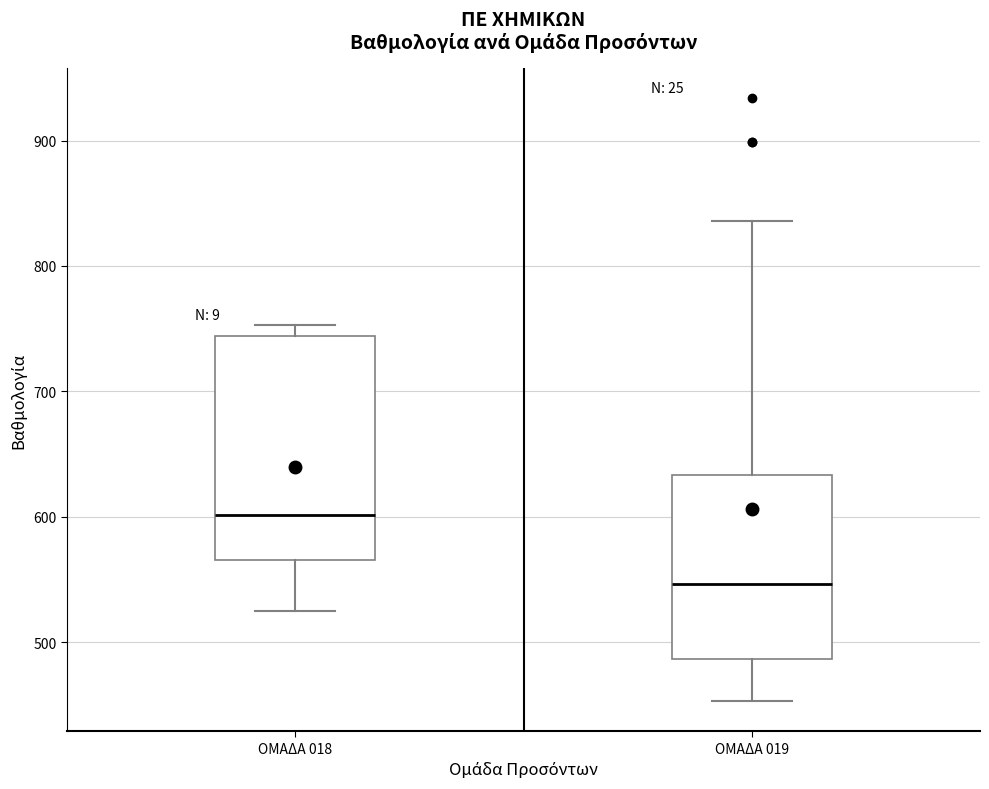

Which box has the highest median line?

ΟΜΑΔΑ 018